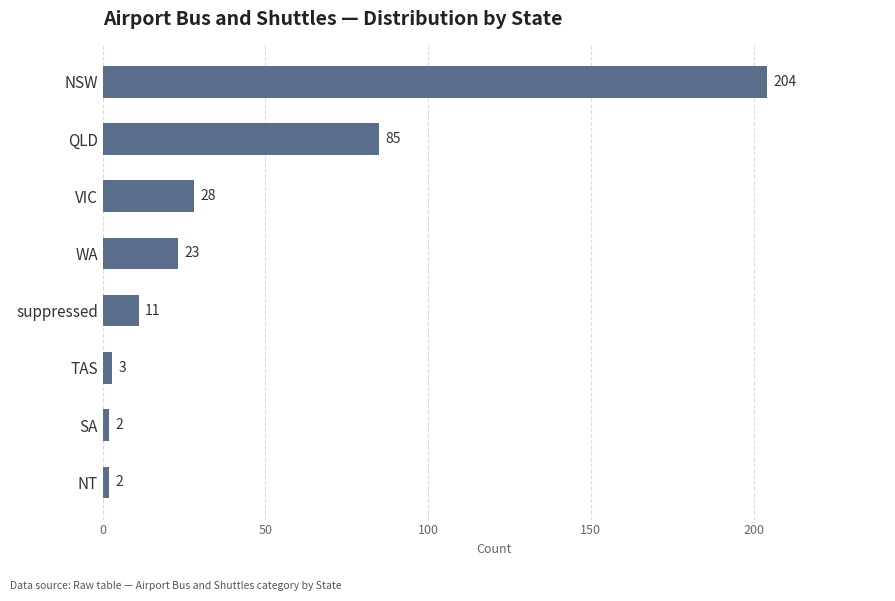

What is the difference between the values at NT and NSW?

202